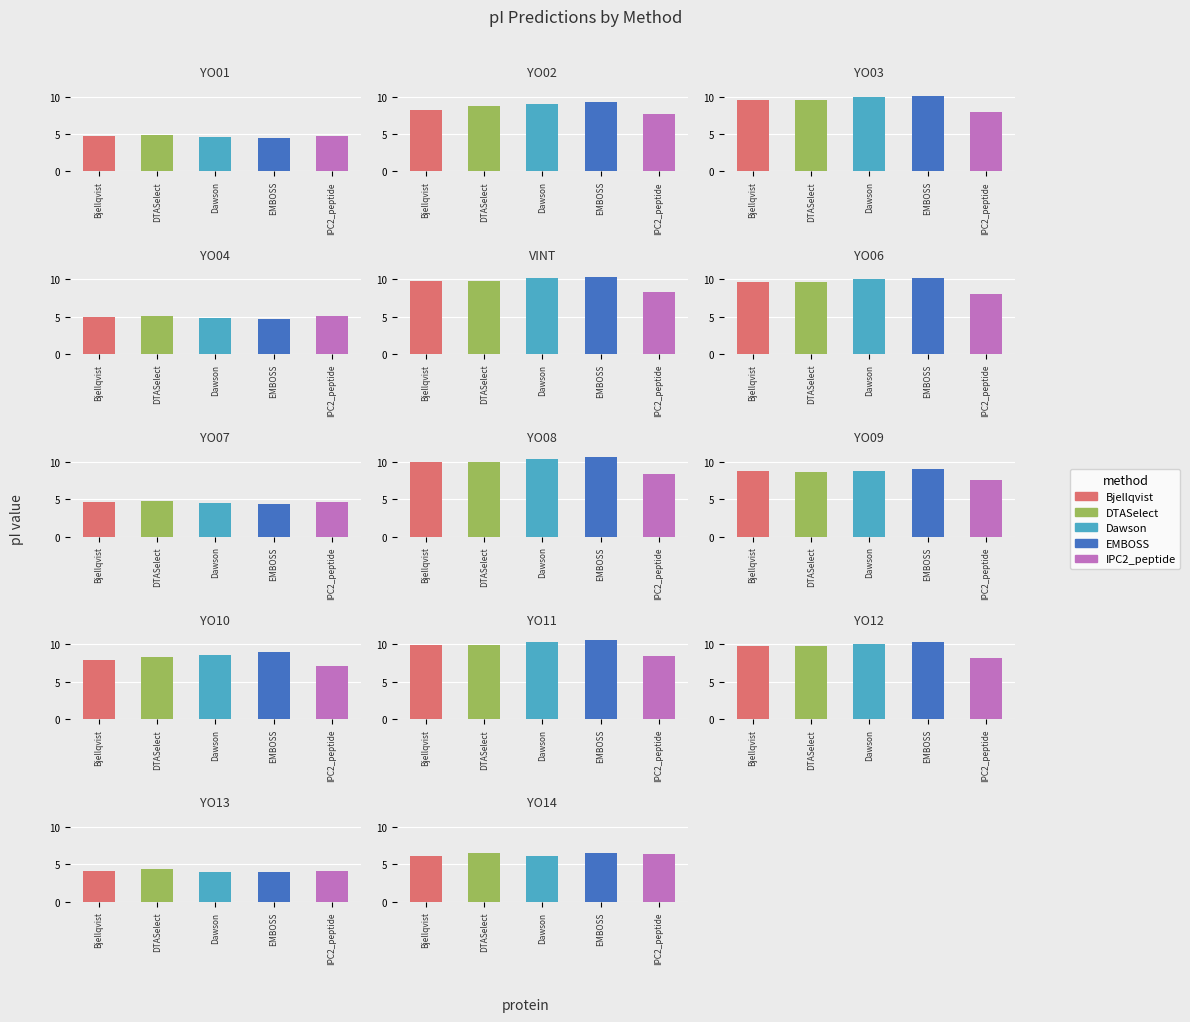

What position from the left is YO03?

3